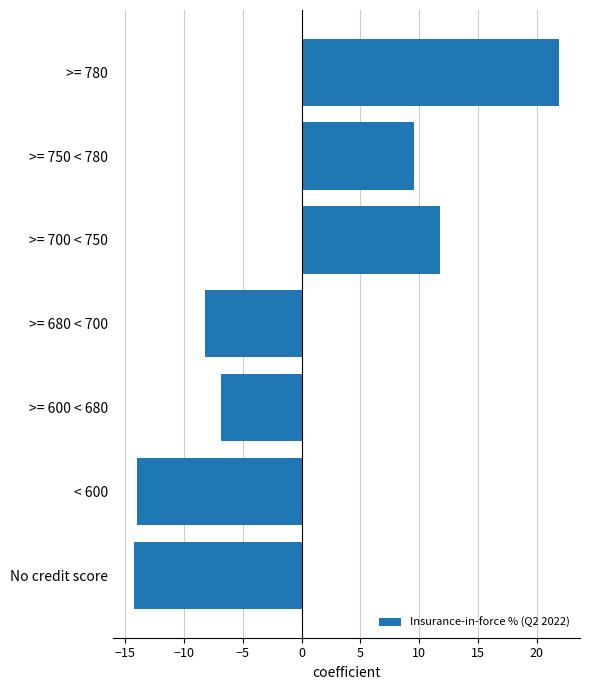

Read the value at < 600.

-14.0